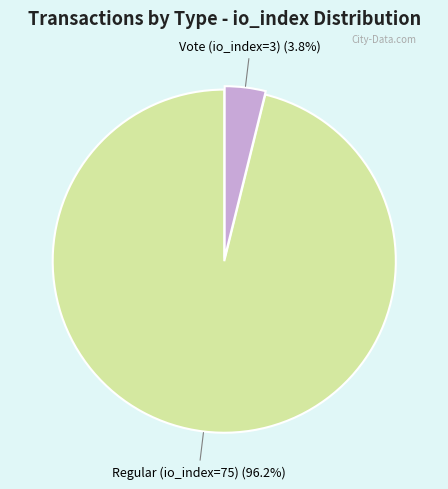

Does any single category account for the majority?

Yes